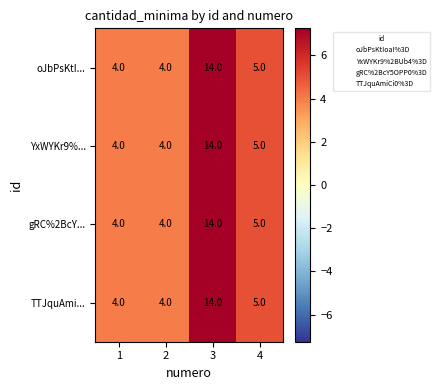

What is the greatest value displayed?

14